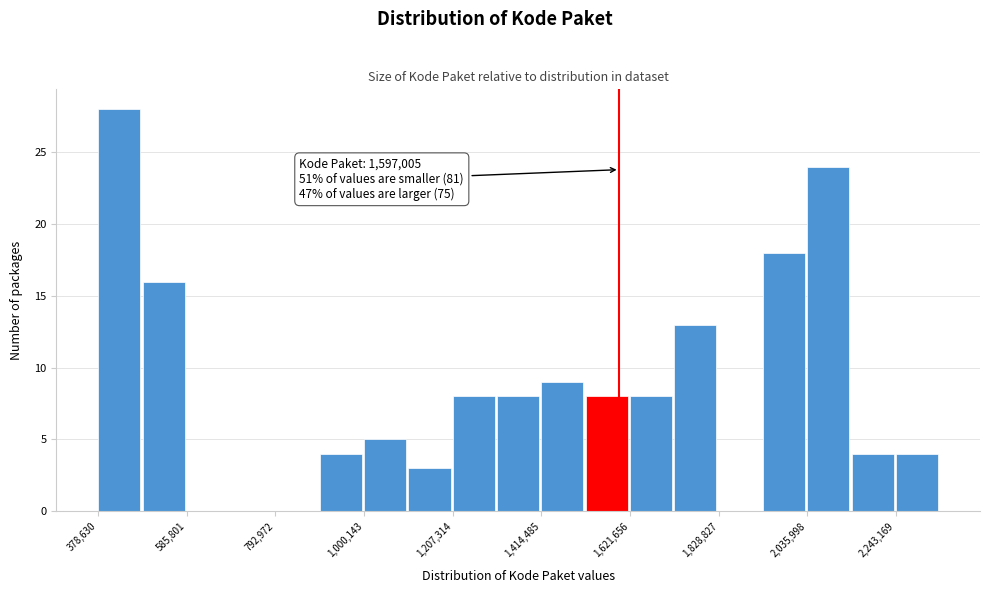

Around what value on the x-axis is the tallest bar? Give the approximate position of its centre, as read against the axis.

450000